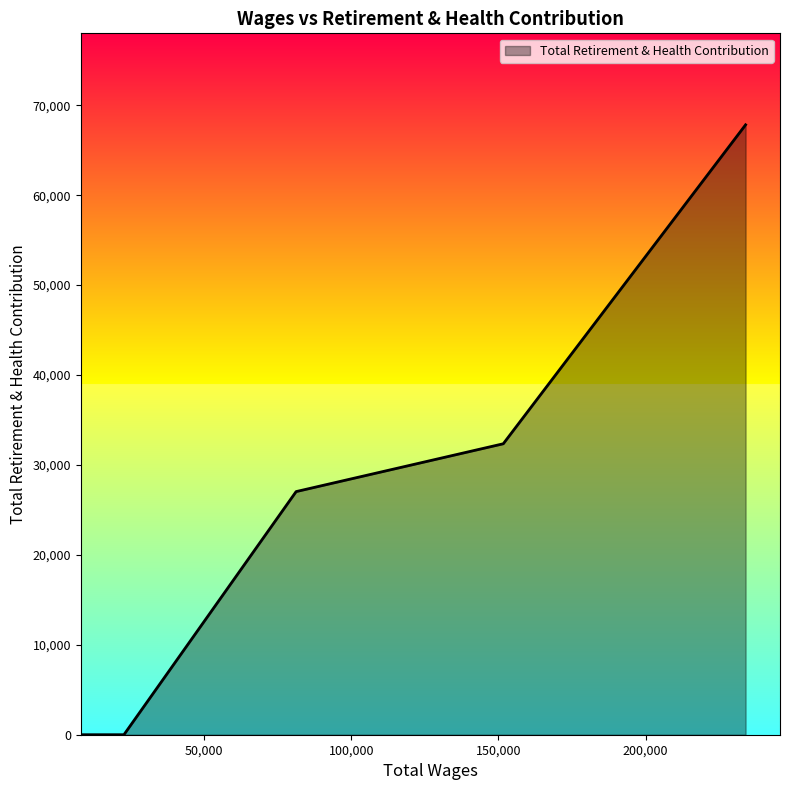

What is the greatest value displayed?

67827